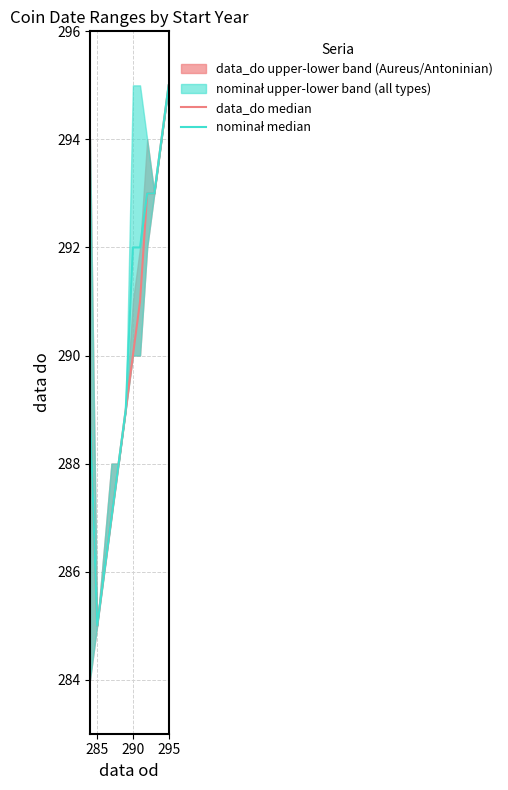

Where is the first local minimum for data_do median?

285